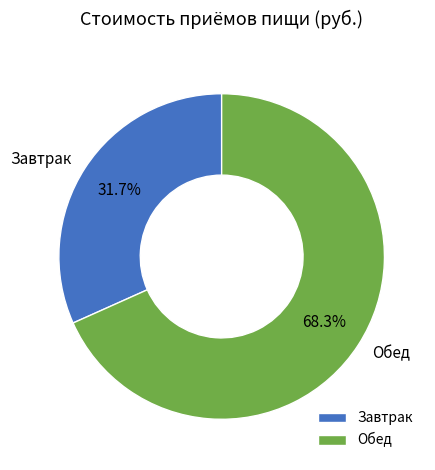

What is the smallest slice in the pie chart?

Завтрак